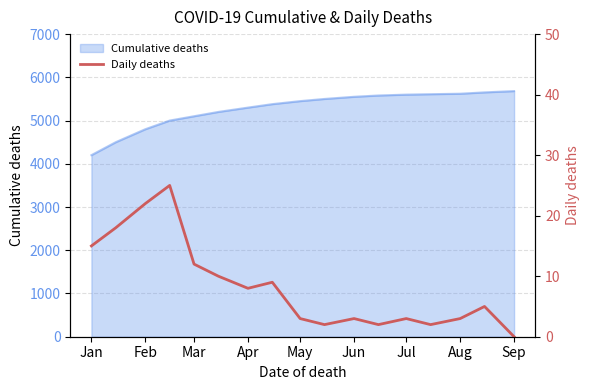

How many values are above zero?

16